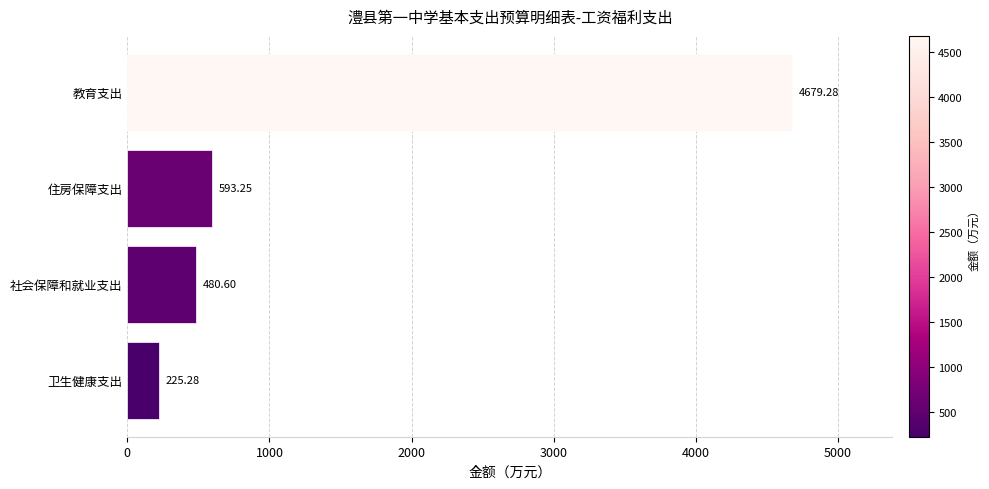

What is the difference between the second highest and minimum values?

368.0